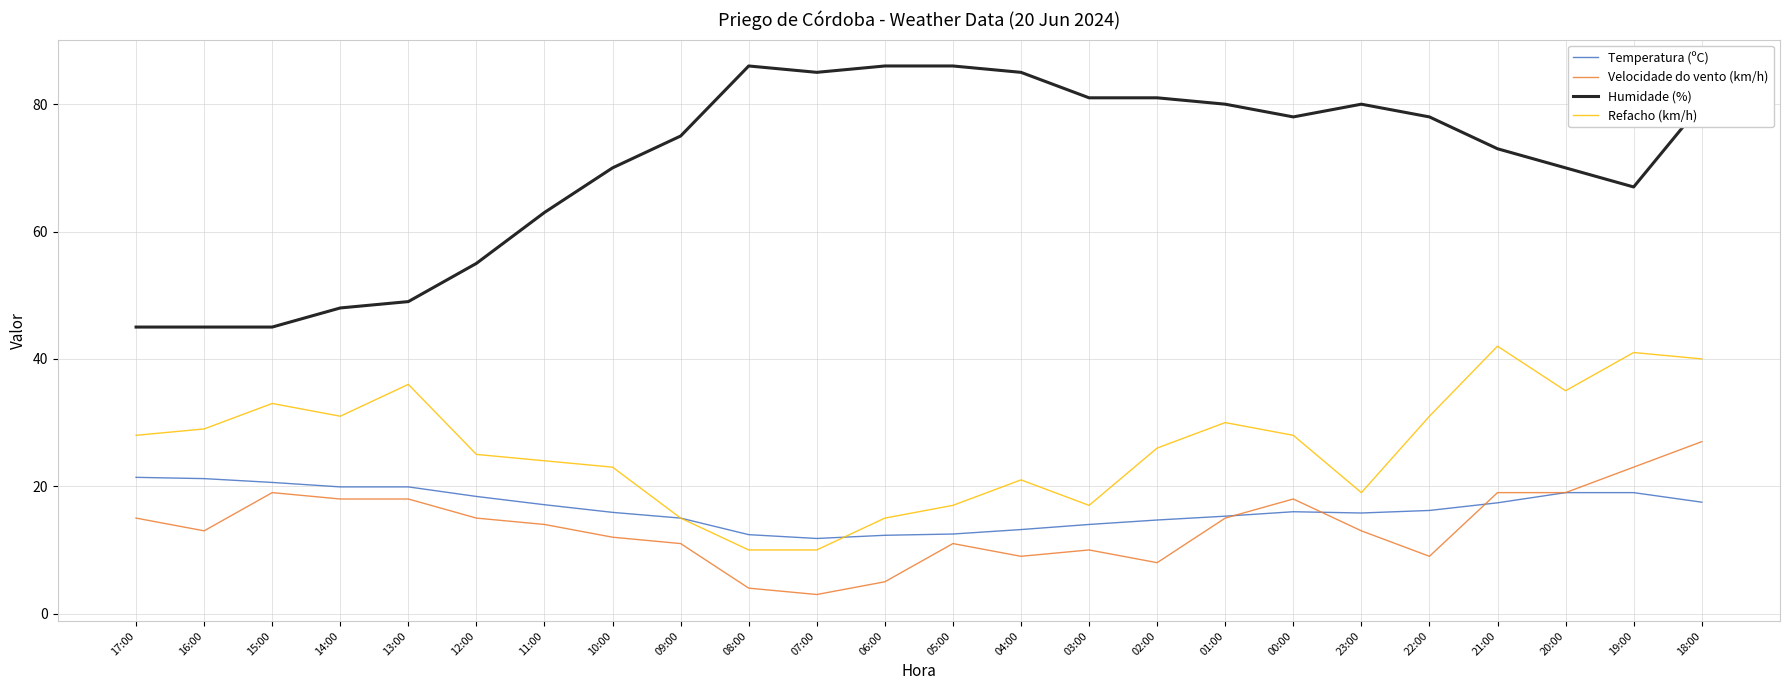

True or false: Temperatura (ºC) and Humidade (%) cross at least once.

False